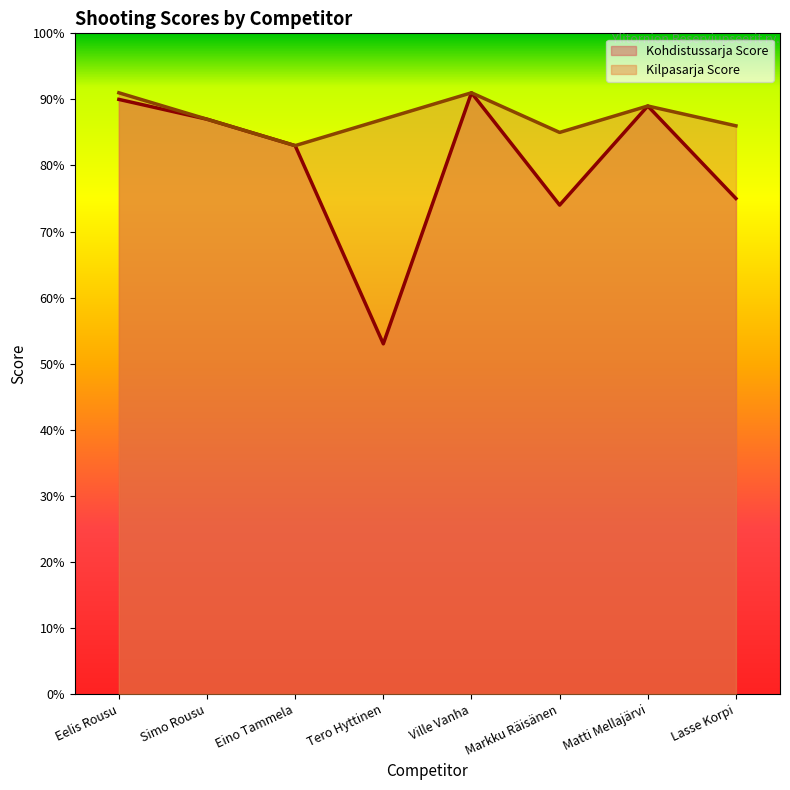

At which label does Kohdistussarja Score reach its minimum?

Tero Hyttinen